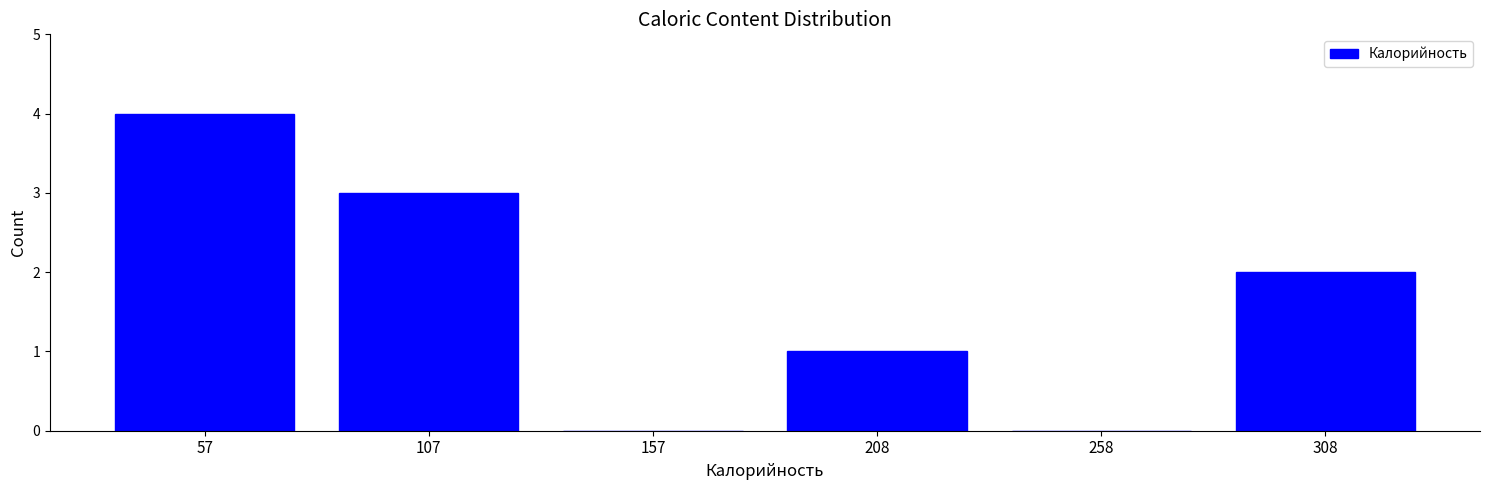

Reading left to right, extract all data points from this chart.

57=4	107=3	157=0	208=1	258=0	308=2